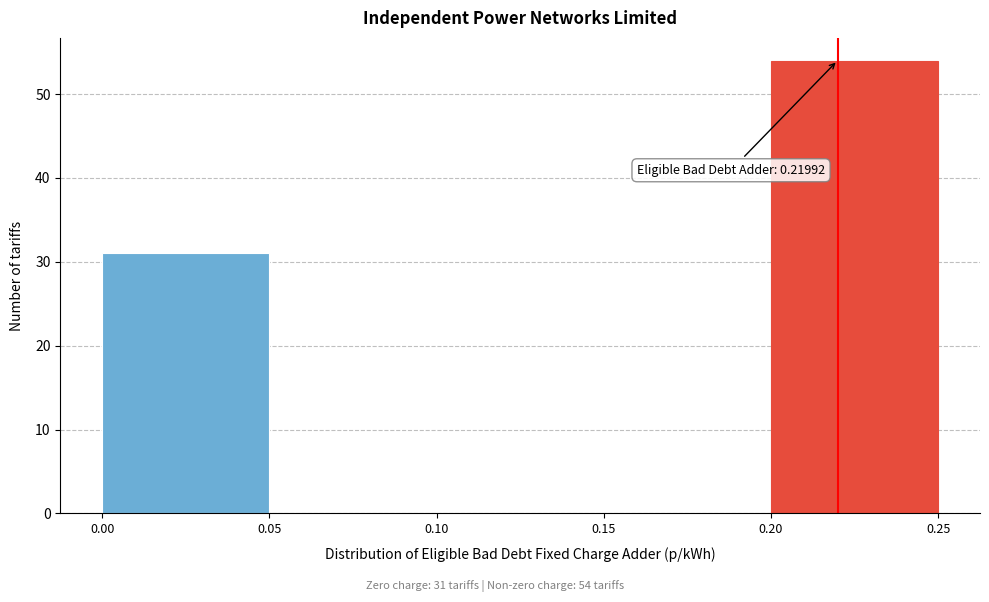

Which range on the x-axis has the tallest bar?

0.20 to 0.25